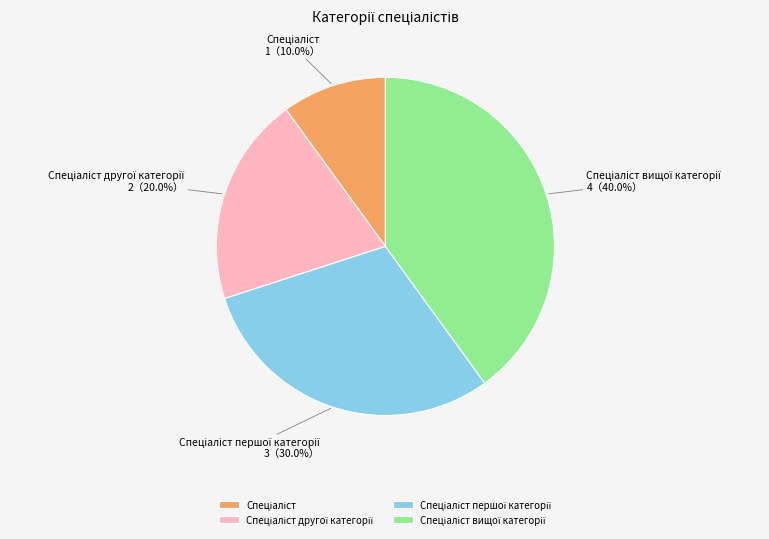

Is there a majority slice in this chart?

No